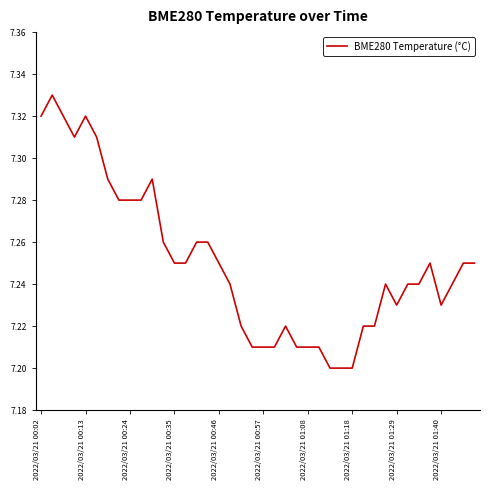

Reading left to right, extract all data points from this chart.

7.3	7.3	7.3	7.3	7.3	7.3	7.3	7.3	7.3	7.3	7.3	7.3	7.2	7.2	7.3	7.3	7.2	7.2	7.2	7.2	7.2	7.2	7.2	7.2	7.2	7.2	7.2	7.2	7.2	7.2	7.2	7.2	7.2	7.2	7.2	7.2	7.2	7.2	7.2	7.2